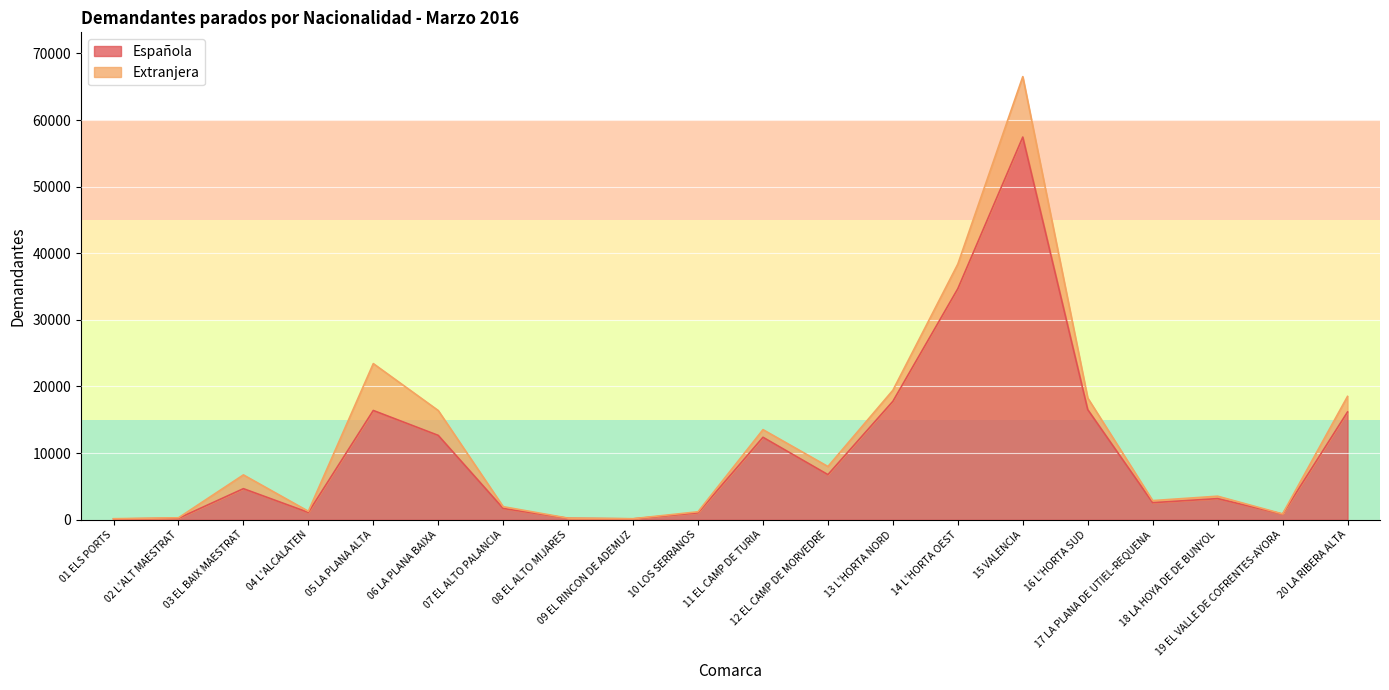

What is the greatest value displayed?

57442